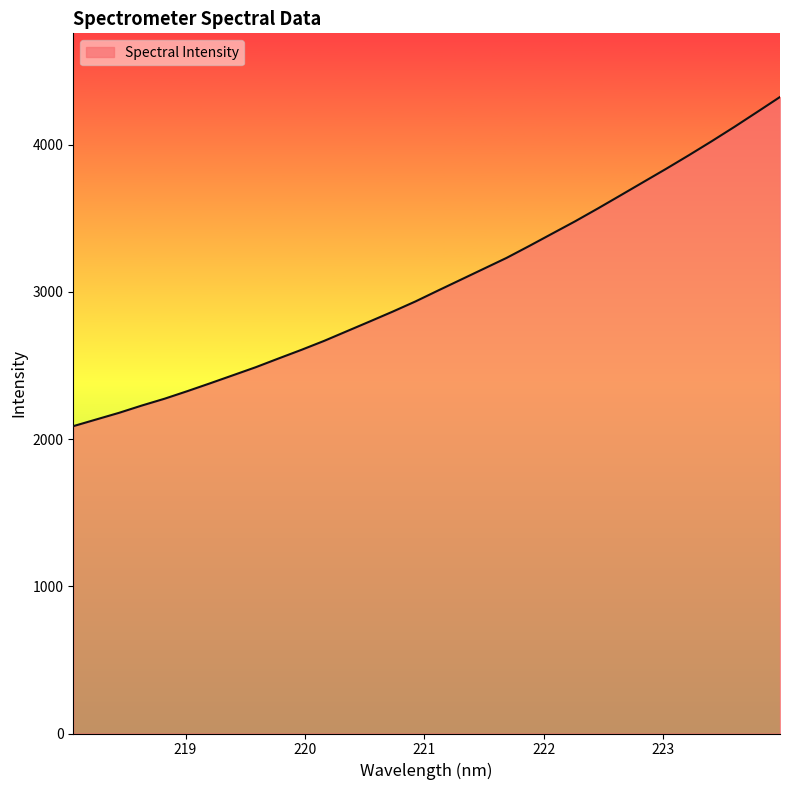

Count the number of values greater than 3009.

16